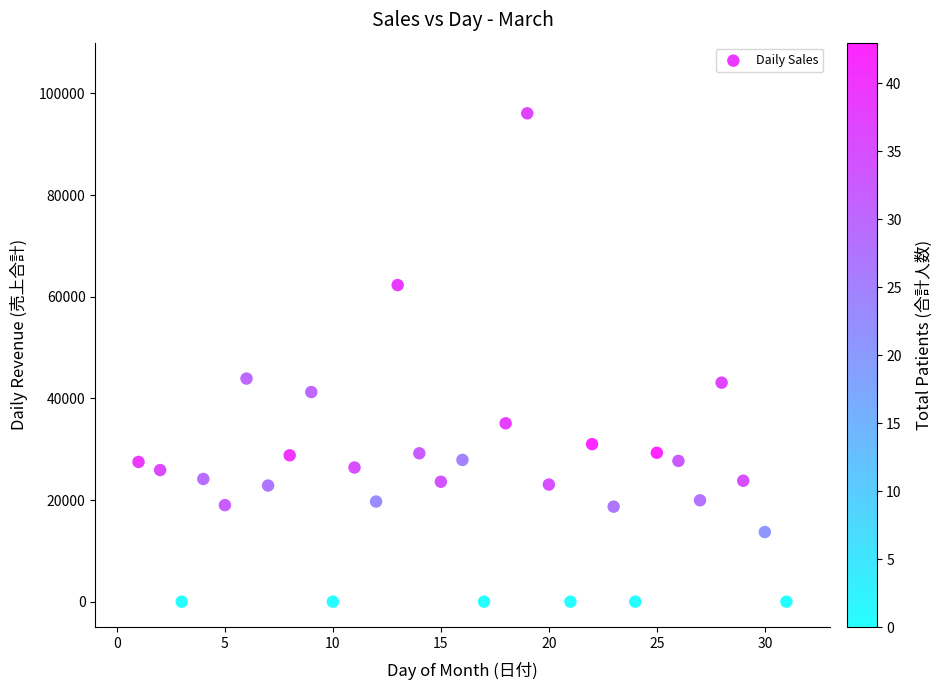

What is the range of Y values (max minus min)?

96100